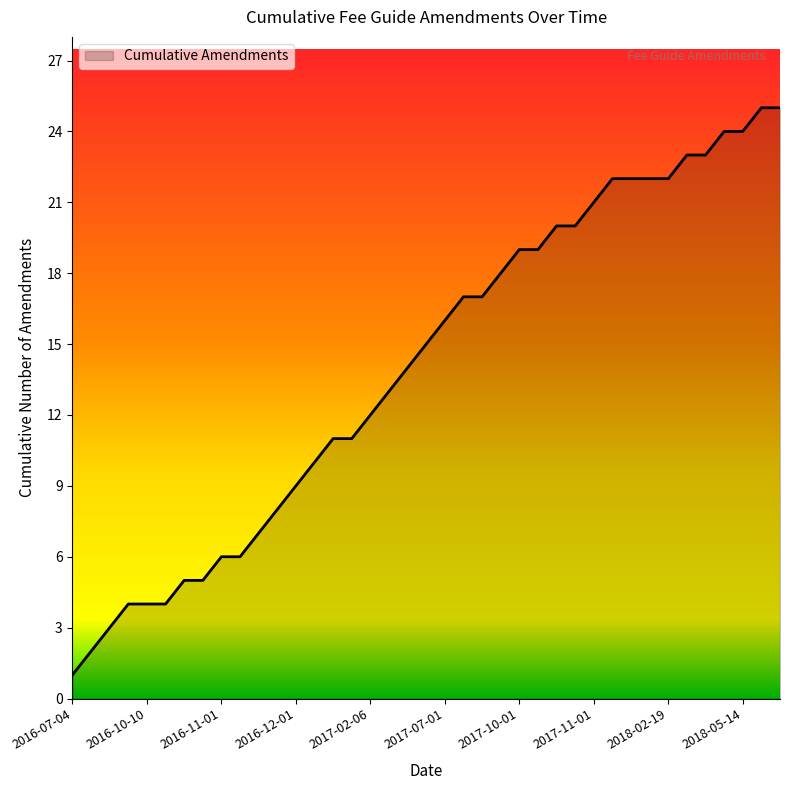

How many lines are shown in the chart?

1